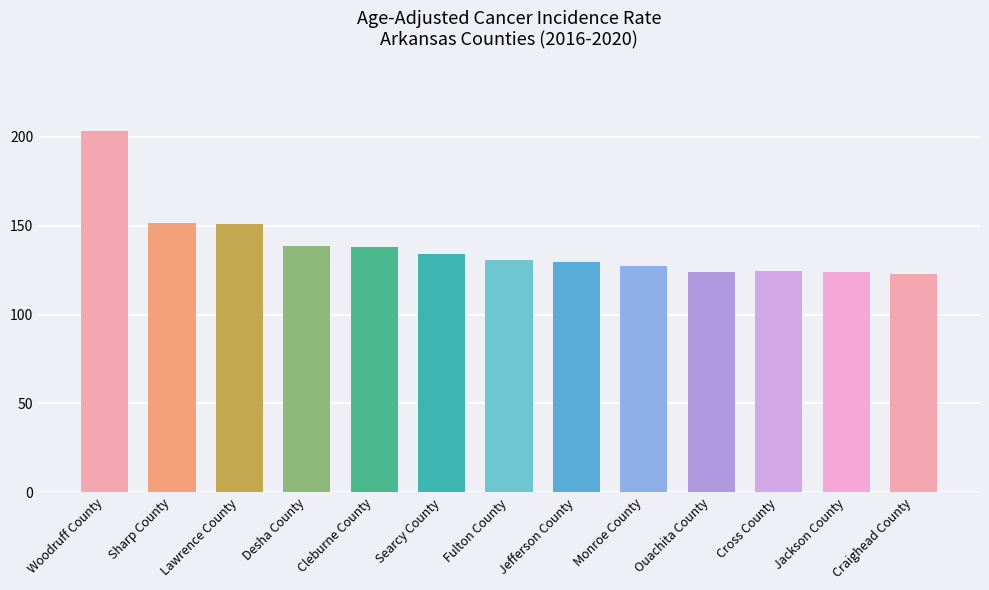

Is it true that the value at Craighead County is 122.7?

True